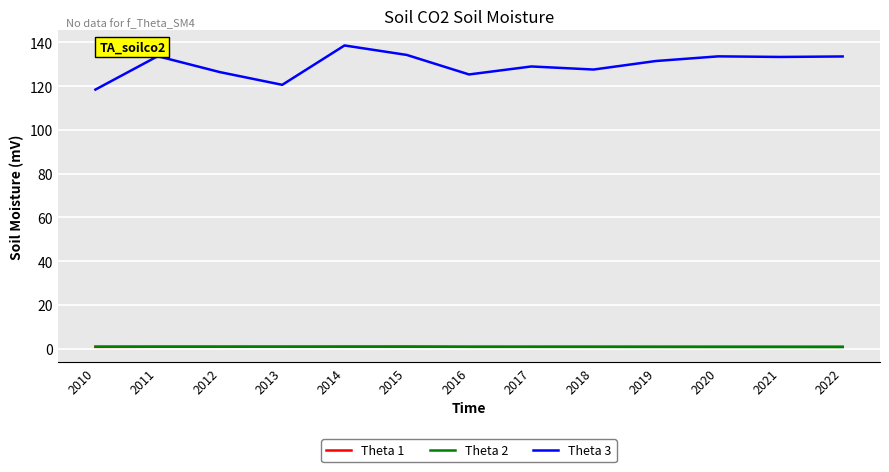

True or false: Theta 2 and Theta 3 cross at least once.

False